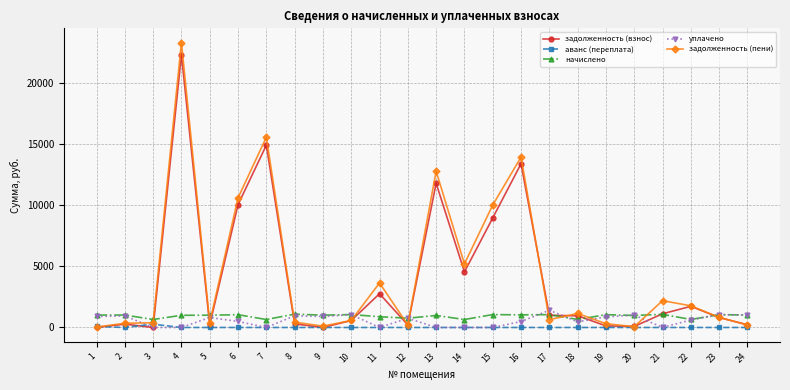

Is it true that начислено equals 1008.0 at 9?

True